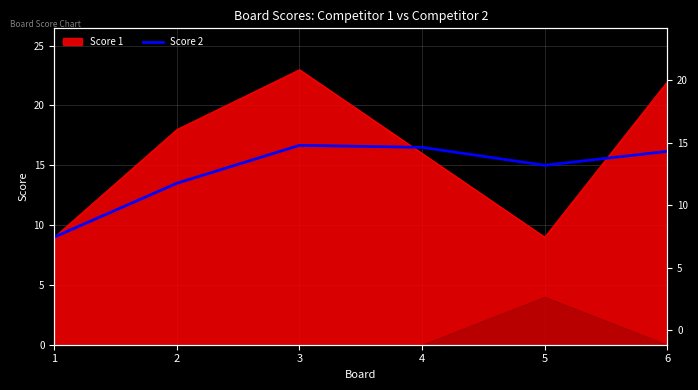

Which category has the highest value across all series?

3